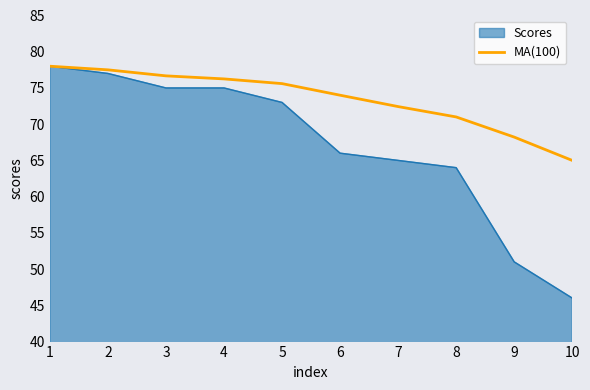

What is the spread (max minus min) of values at 5?

2.6